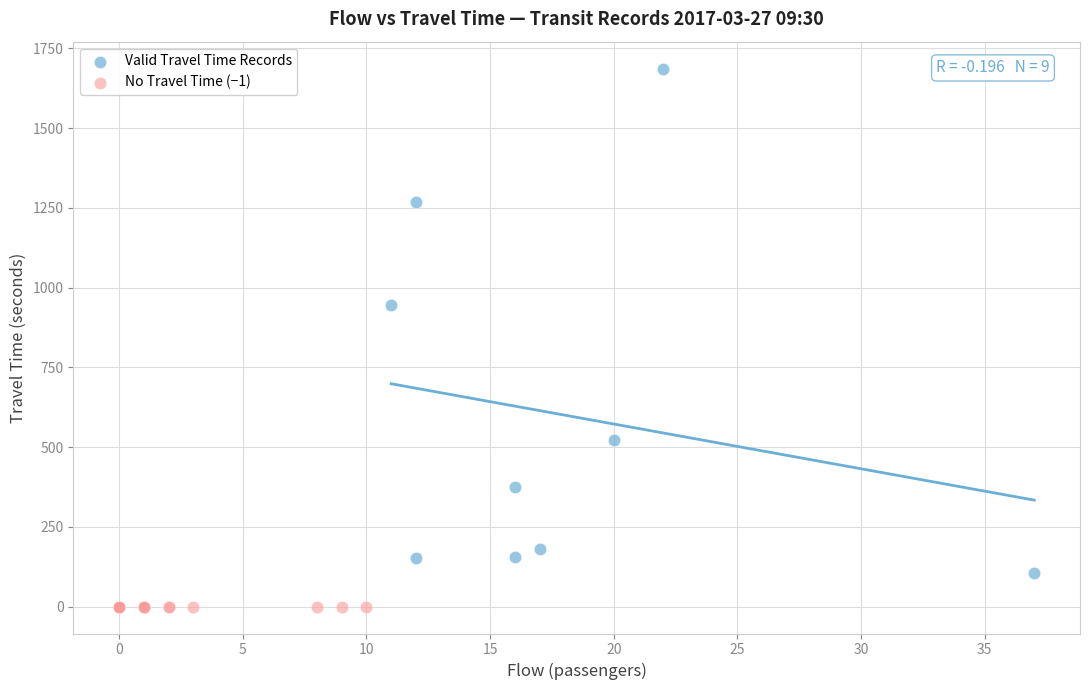

Which series reaches the minimum Y coordinate?

No Travel Time (−1)